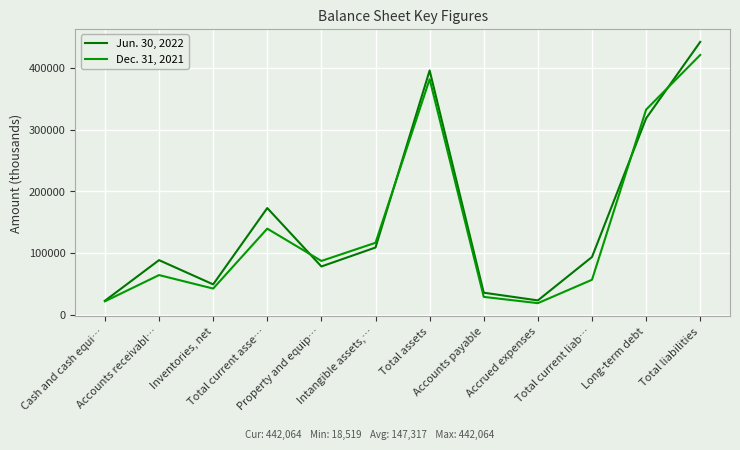

Reading left to right, transcribe all the data shown in this chart.

Jun. 30, 2022: Cash and cash equi…=22408	Accounts receivabl…=88245	Inventories, net=48950	Total current asse…=172691	Property and equip…=77993	Intangible assets,…=108736	Total assets=395745	Accounts payable=35470	Accrued expenses=22980	Total current liab…=93357	Long-term debt=318147	Total liabilities=442064
Dec. 31, 2021: Cash and cash equi…=21509	Accounts receivabl…=64025	Inventories, net=42180	Total current asse…=139302	Property and equip…=86958	Intangible assets,…=116408	Total assets=381613	Accounts payable=28680	Accrued expenses=18519	Total current liab…=56453	Long-term debt=332314	Total liabilities=420880